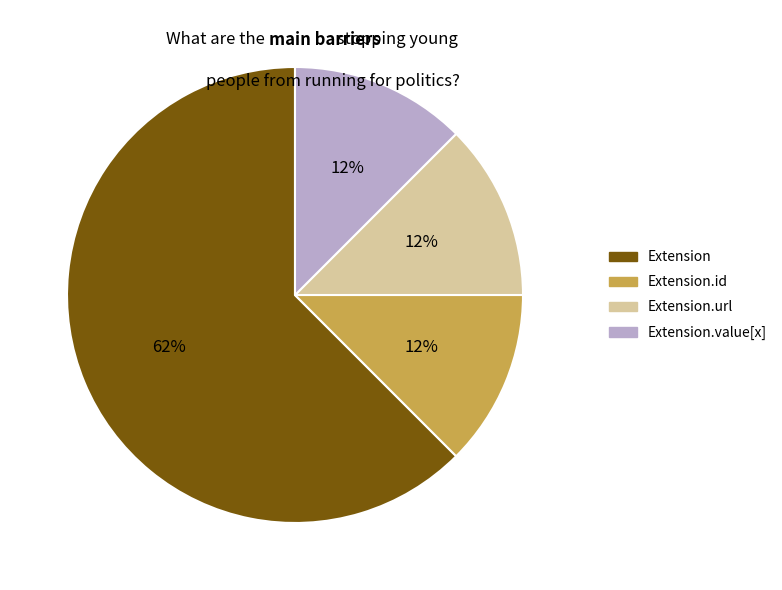

Is it true that Extension is 49% of the pie?

False